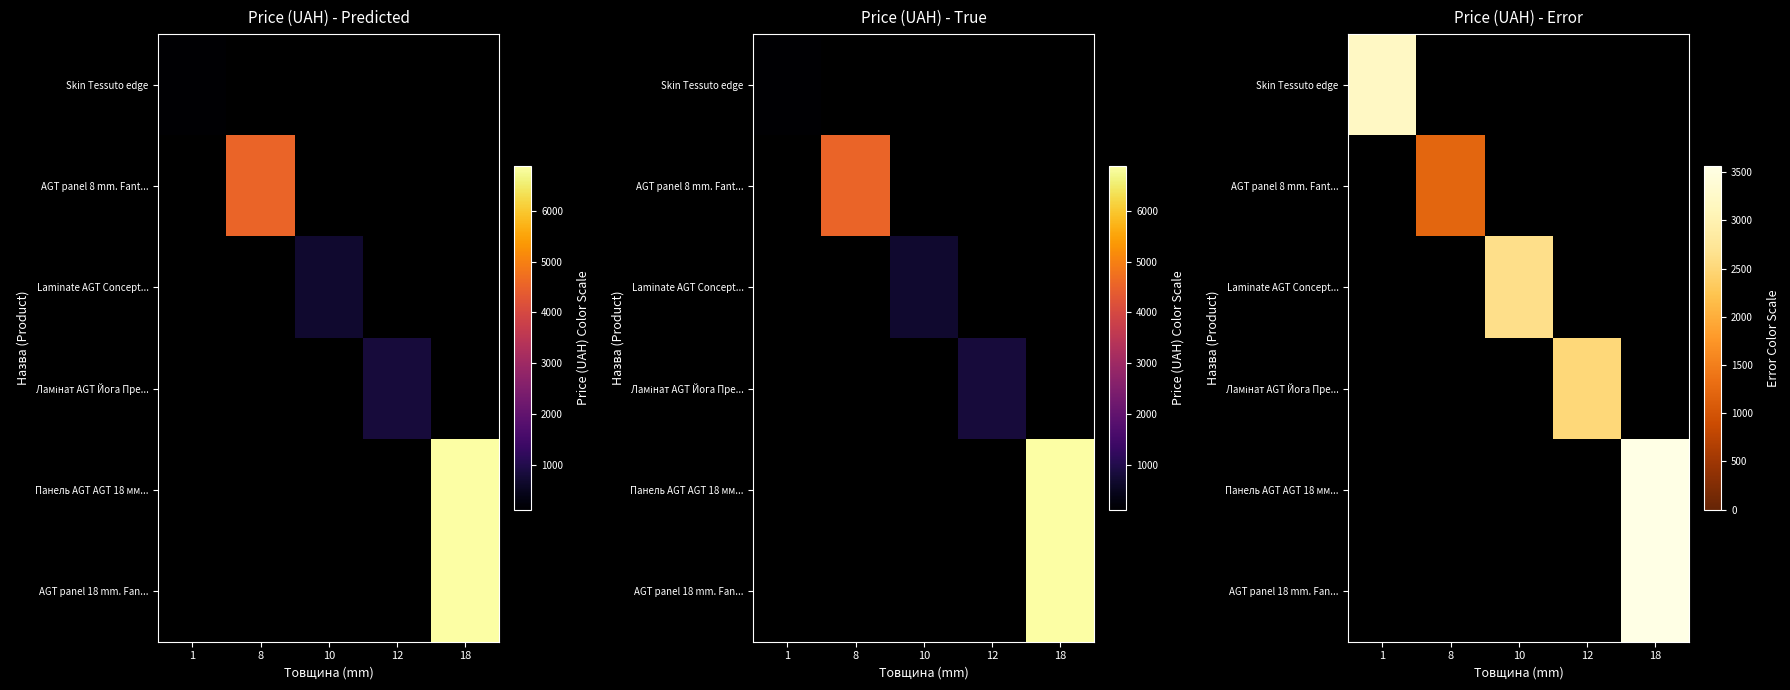

At which category does the chart reach its peak across all series?

18